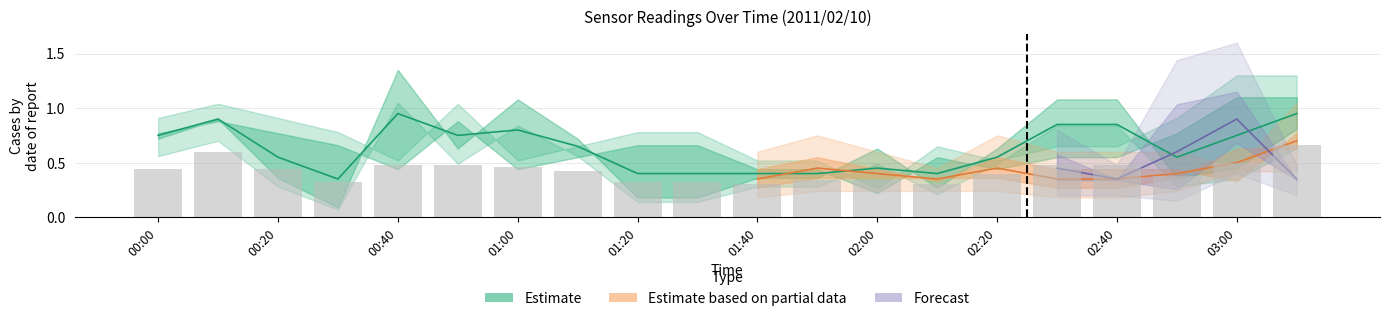

What is the label of the 3rd bar from the right?

2011/02/10 02:50